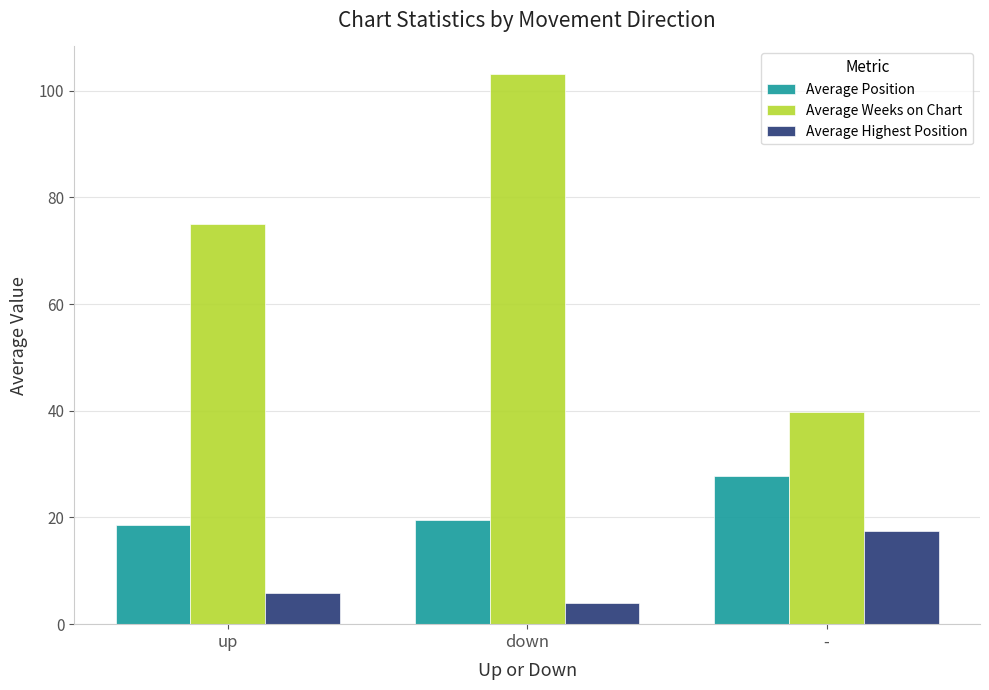

Reading left to right, list all the values displayed in this chart.

Average Position: 18.5	19.5	27.8
Average Weeks on Chart: 75.0	103.2	39.8
Average Highest Position: 5.8	3.9	17.4